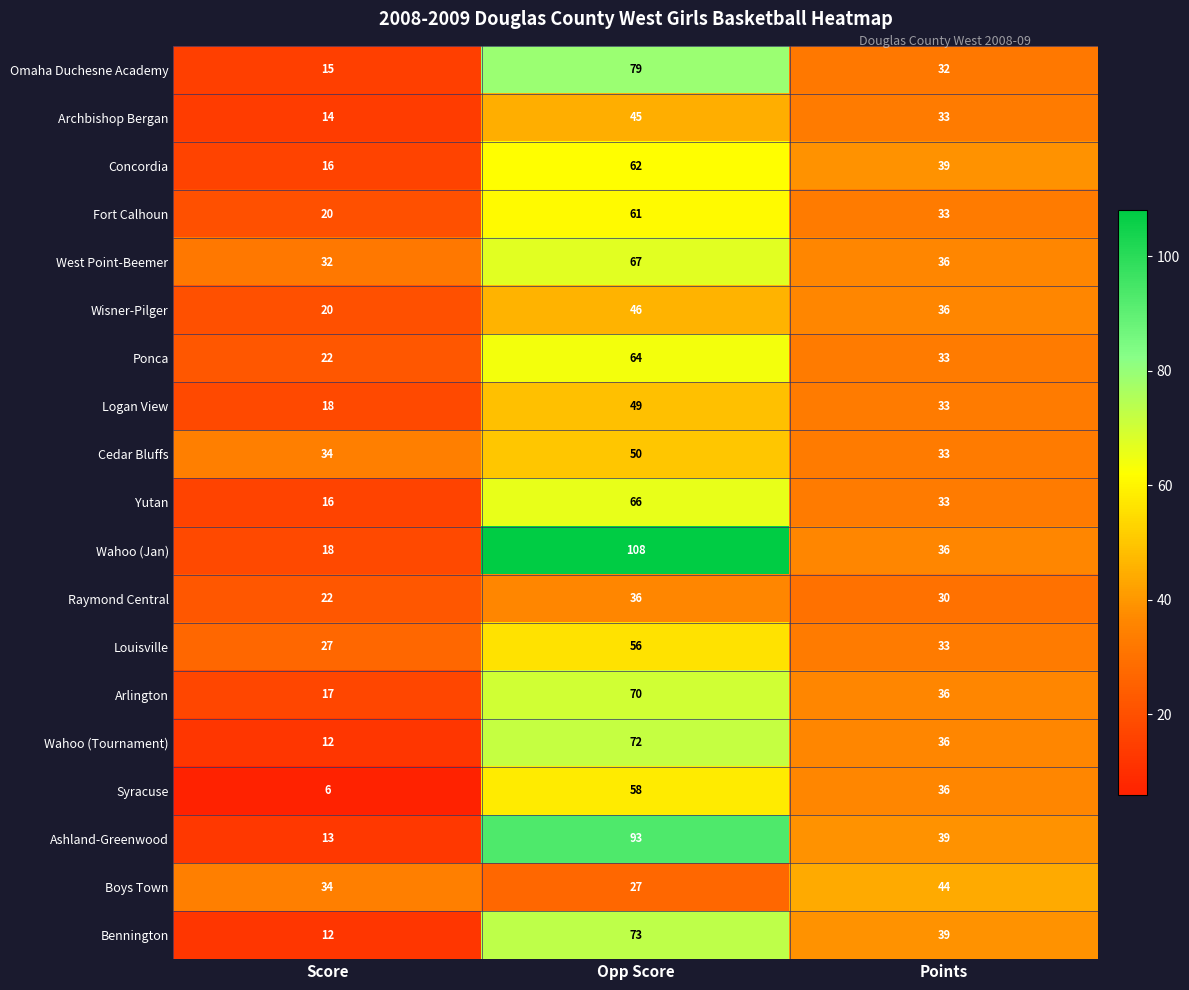

Rank the series by their maximum value, from lowest to highest.

Raymond Central, Boys Town, Archbishop Bergan, Wisner-Pilger, Logan View, Cedar Bluffs, Louisville, Syracuse, Fort Calhoun, Concordia, Ponca, Yutan, West Point-Beemer, Arlington, Wahoo (Tournament), Bennington, Omaha Duchesne Academy, Ashland-Greenwood, Wahoo (Jan)